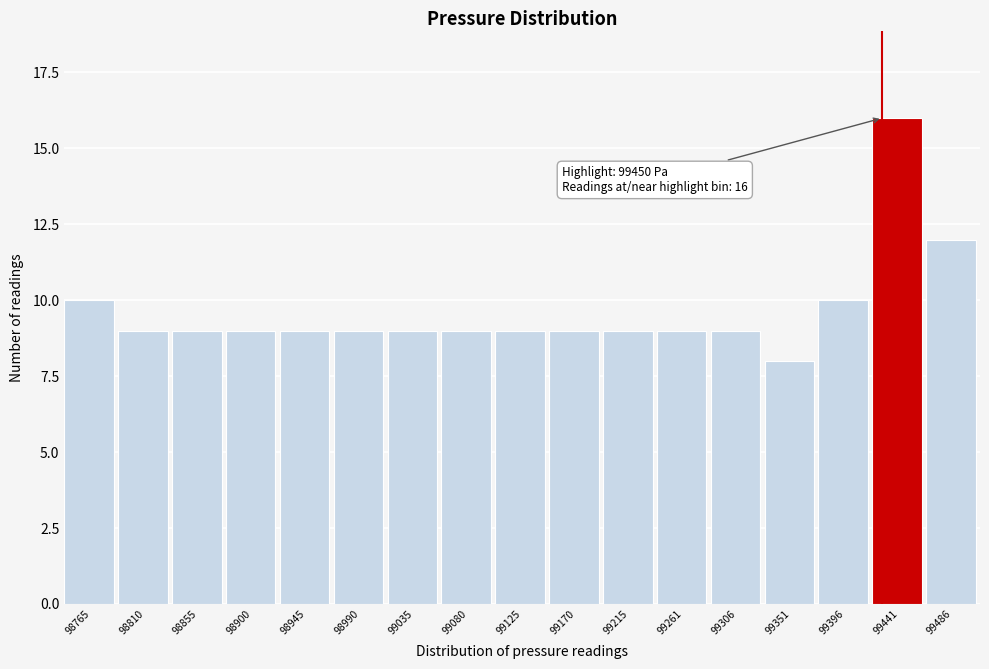

Reading left to right, what are all the values shown in this chart?

98765=10	98810=9	98855=9	98900=9	98945=9	98990=9	99035=9	99080=9	99125=9	99170=9	99215=9	99261=9	99306=9	99351=8	99396=10	99441=16	99486=12